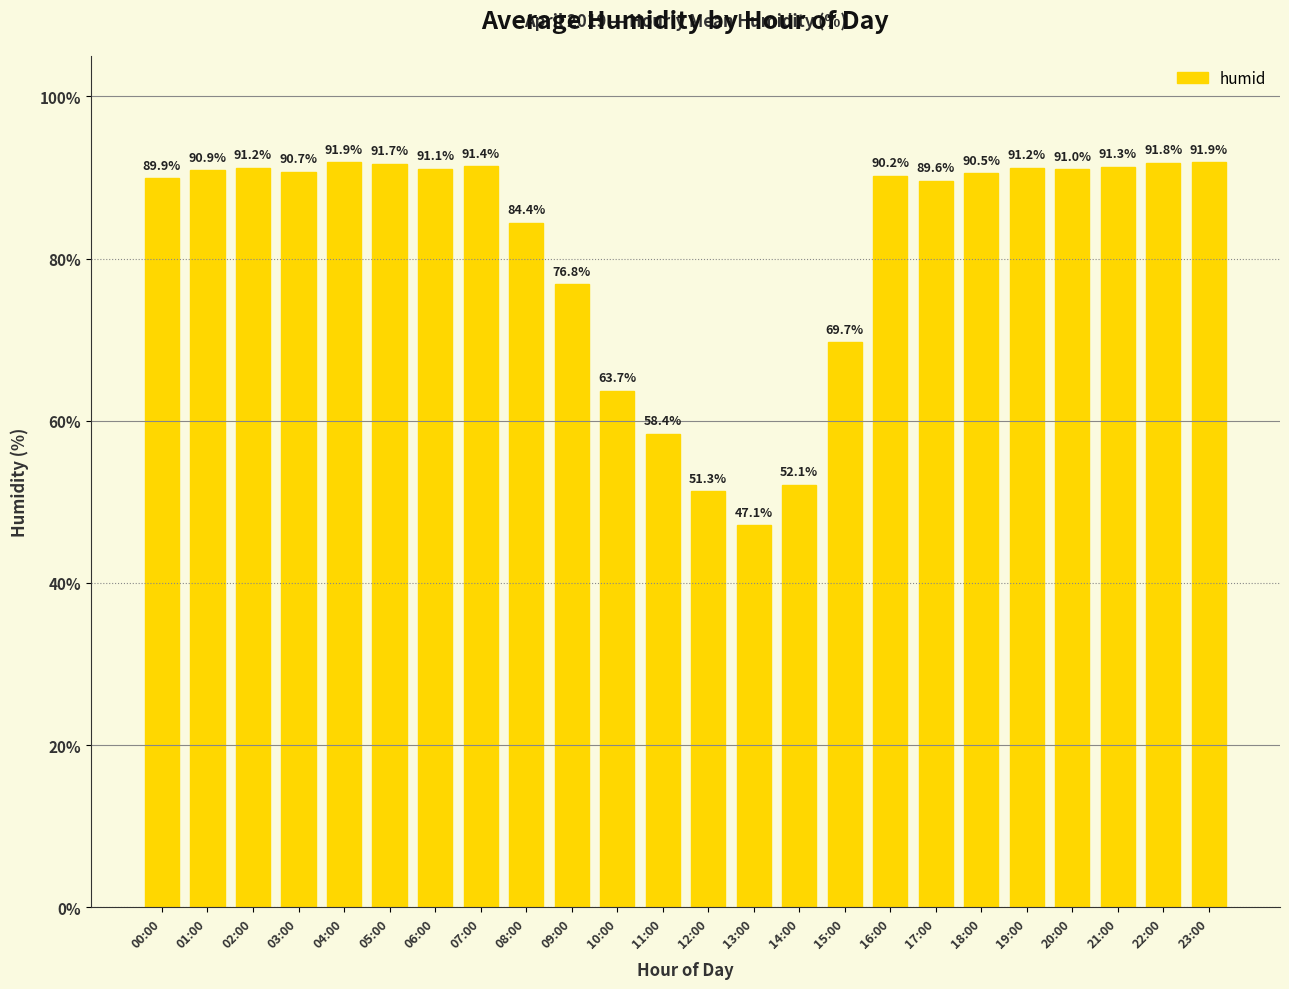

What is the ratio of the value at 09:00 to the value at 02:00?

0.8